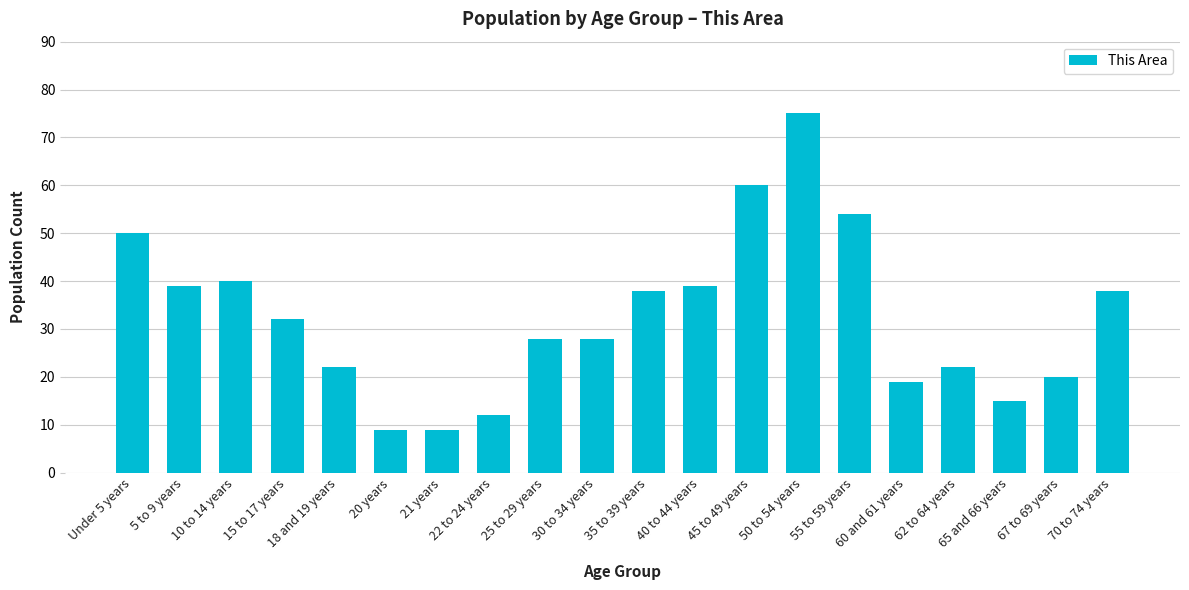

What is the label of the 4th bar from the left?

15 to 17 years